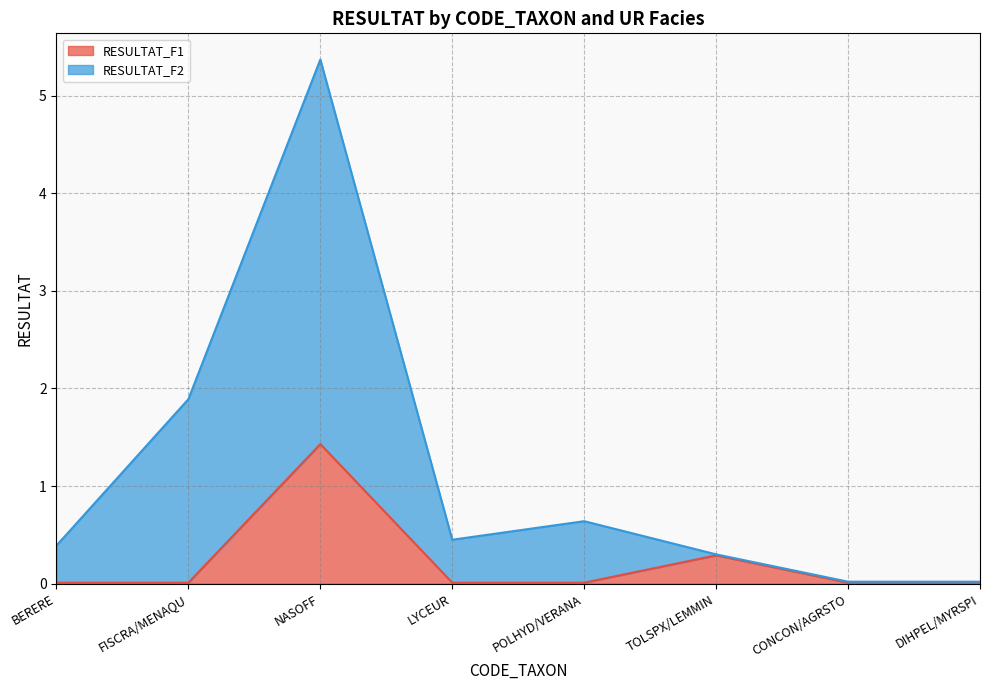

What is the difference between the maximum and second lowest values in the RESULTAT_F2 series?

5.4